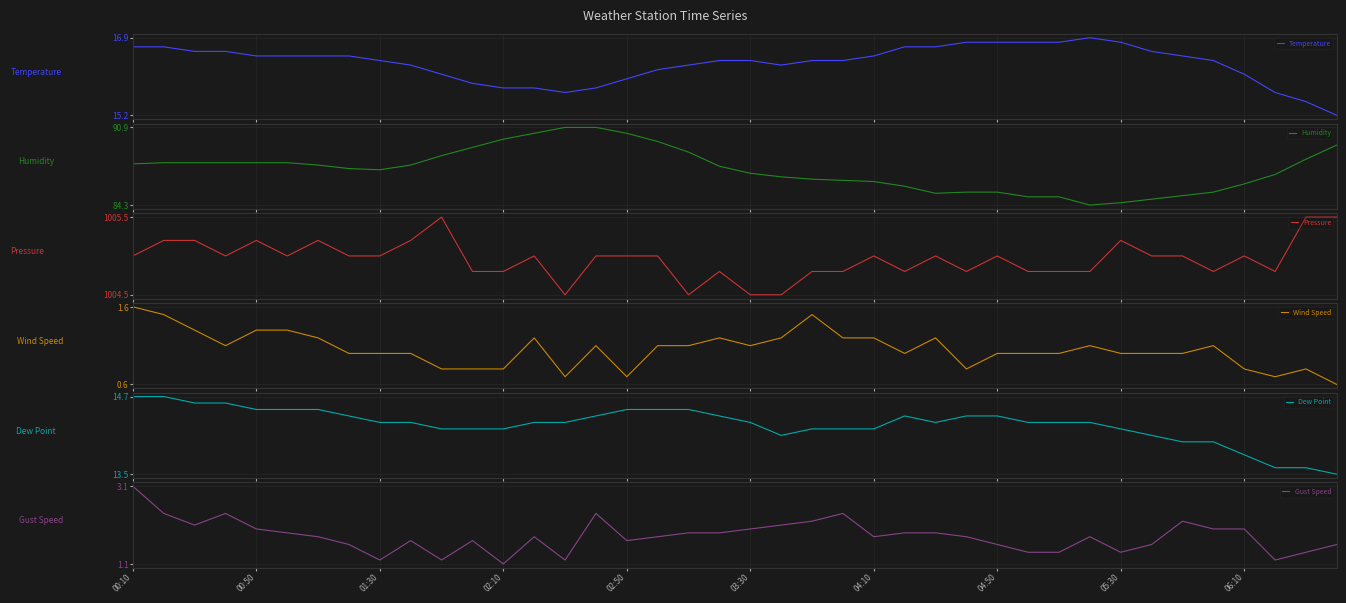

True or false: Dew Point has more than 2 interior local peaks.

False